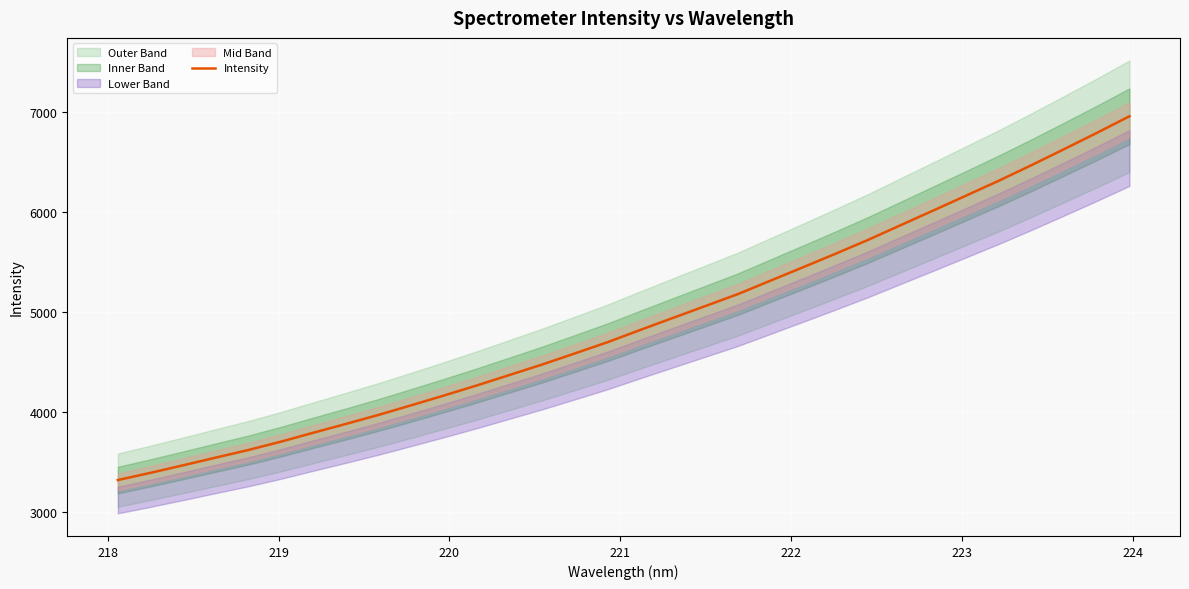

What is the lowest value of the Intensity series?

3323.3